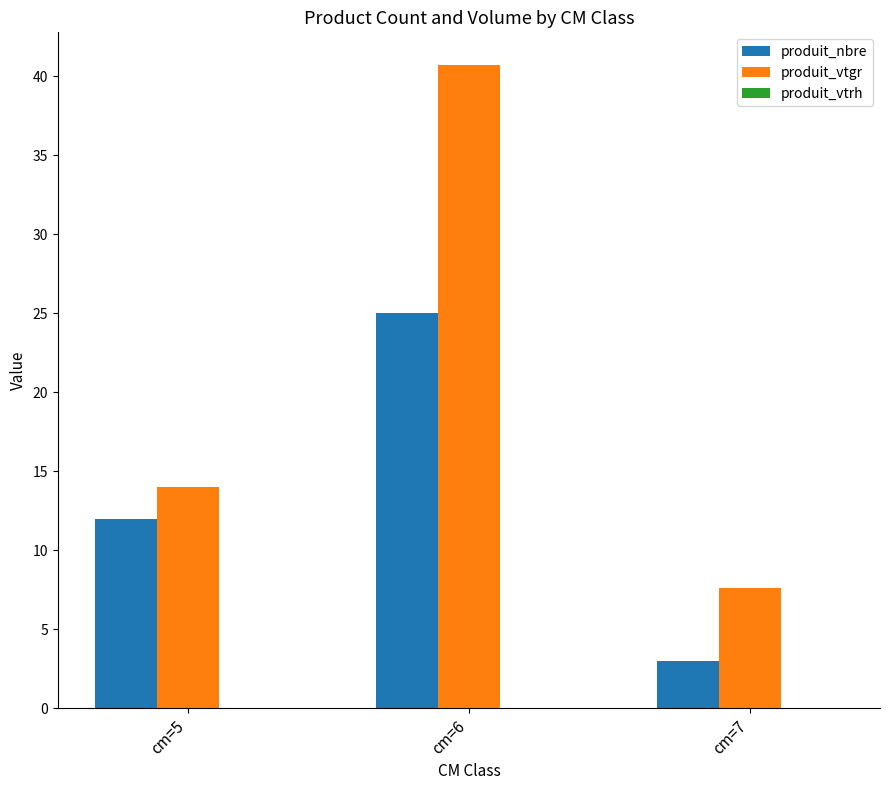

Which series changed the most between cm=5 and cm=7?

produit_nbre